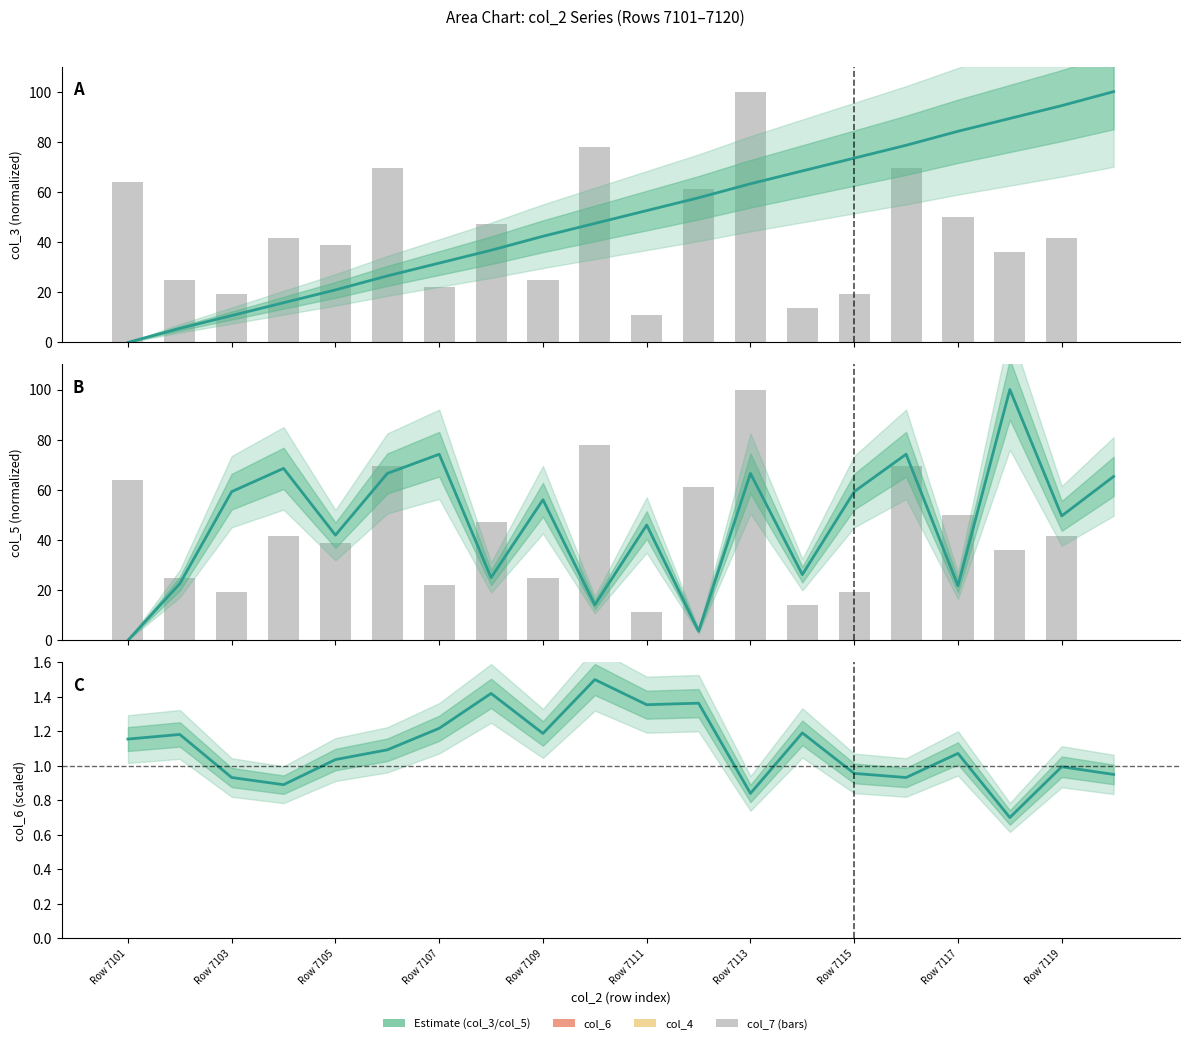

Which series changed the most between Row 7119 and 17?

col_5